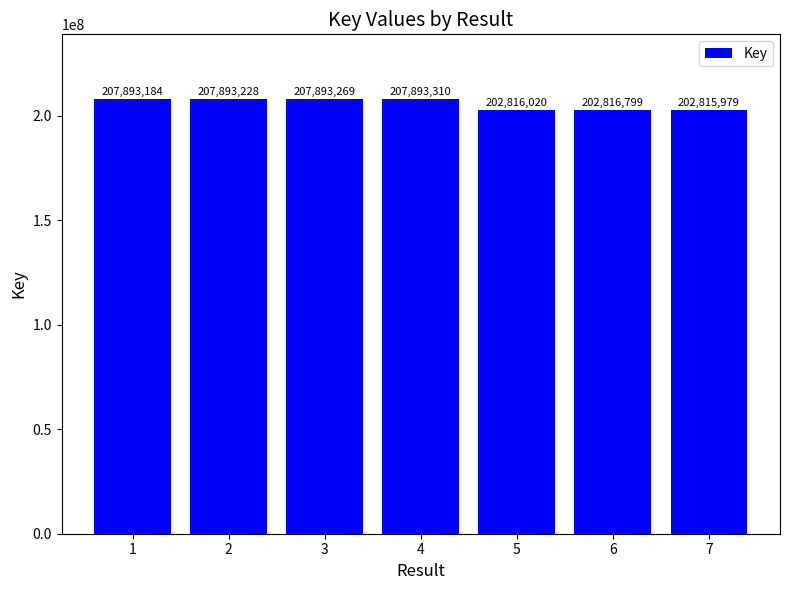

What is the sum of the values at 4 and 3?

415786579